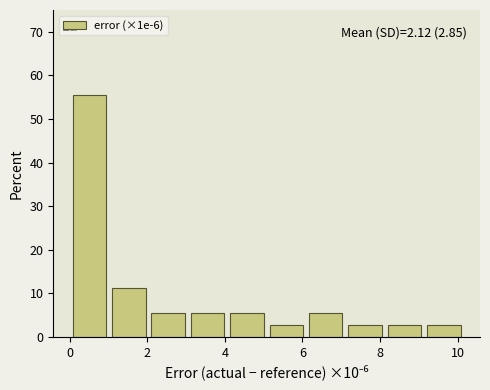

Which range on the x-axis has the tallest bar?

0.0 to 1.0